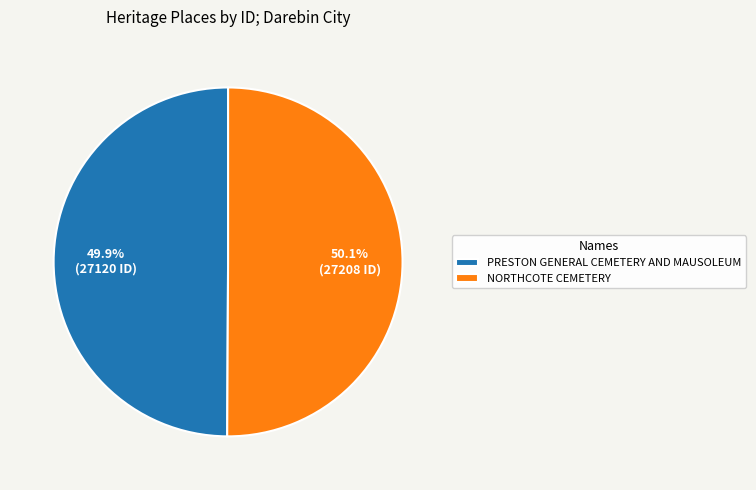

The NORTHCOTE CEMETERY slice represents 50% of the pie. True or false?

True